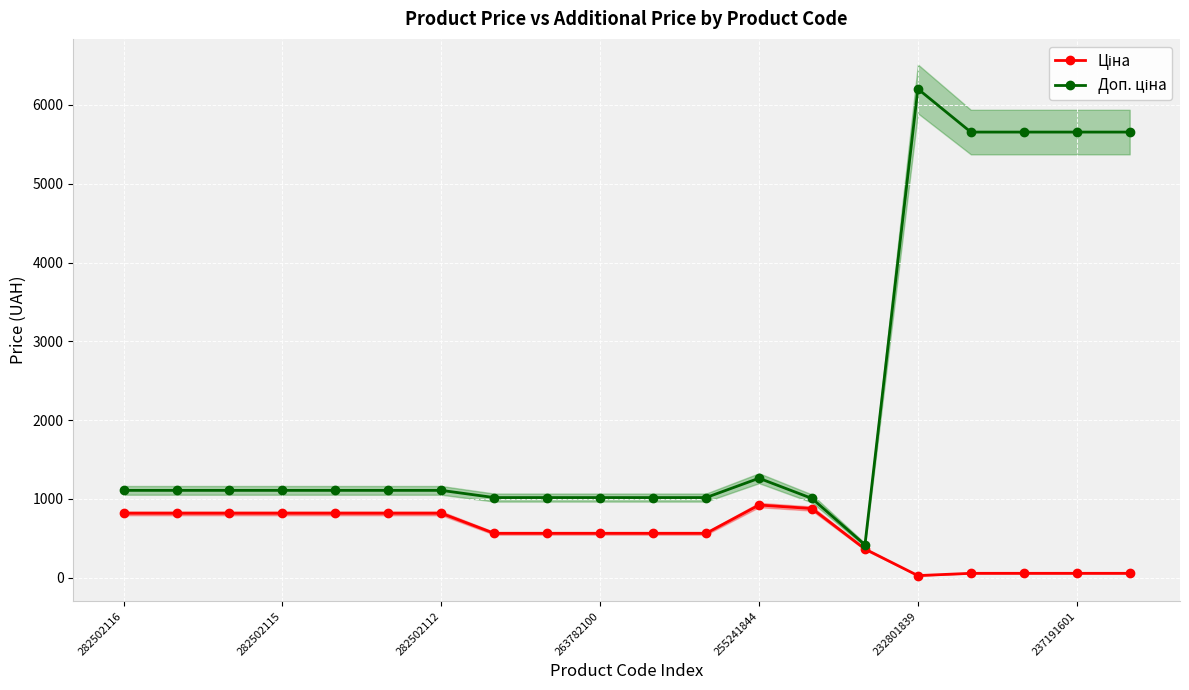

What is the average value of the Ціна series?

548.5